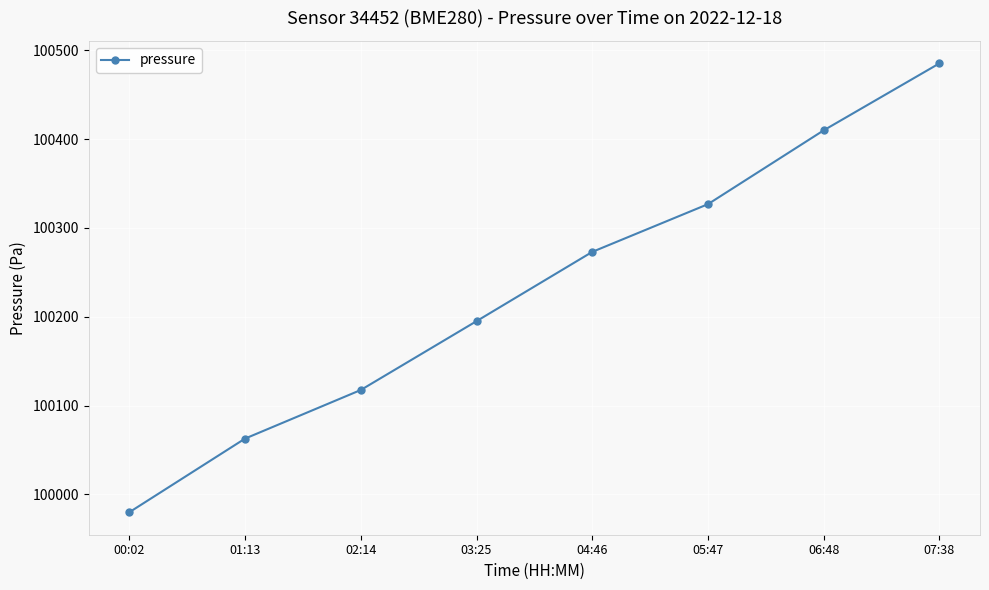

Reading right to left, list all the values displayed in this chart.

100485.2	100409.8	100326.7	100273.0	100195.0	100117.5	100062.8	99979.9